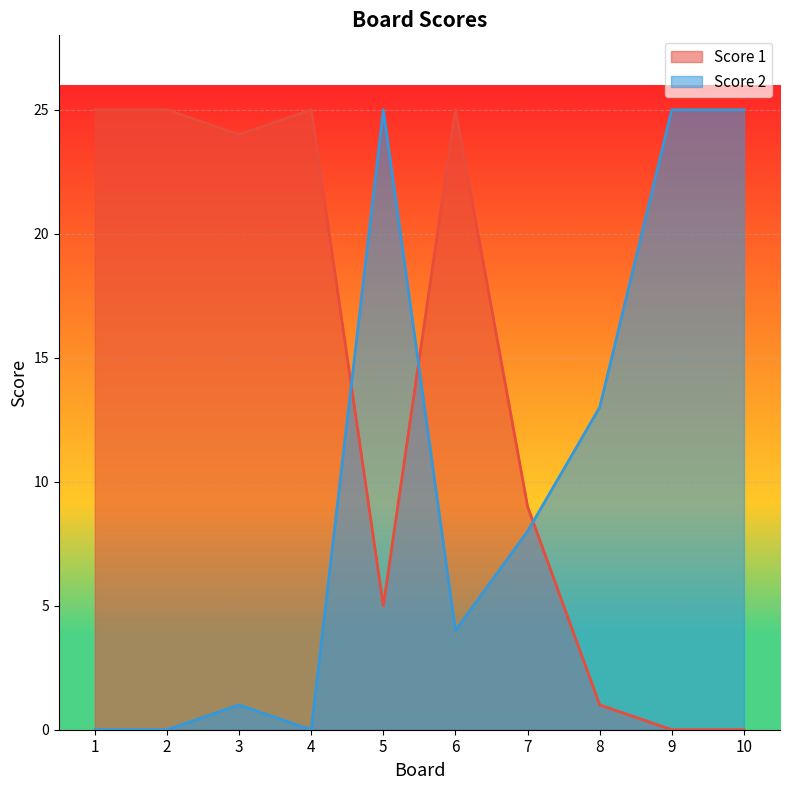

What value does the Score 2 series have at 6, to the nearest 5?

5